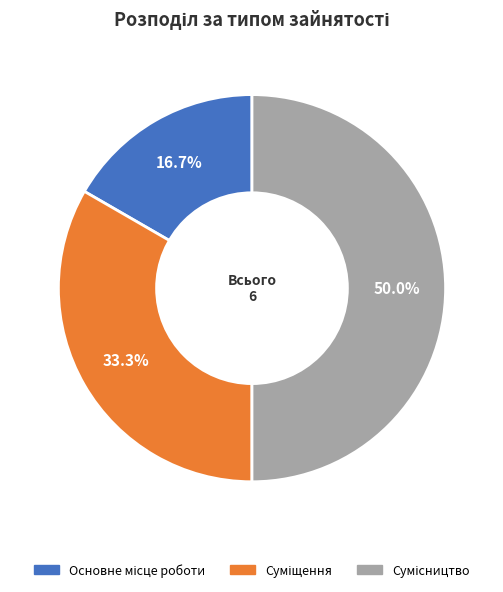

What portion of the pie excludes Сумісництво?

50.0%